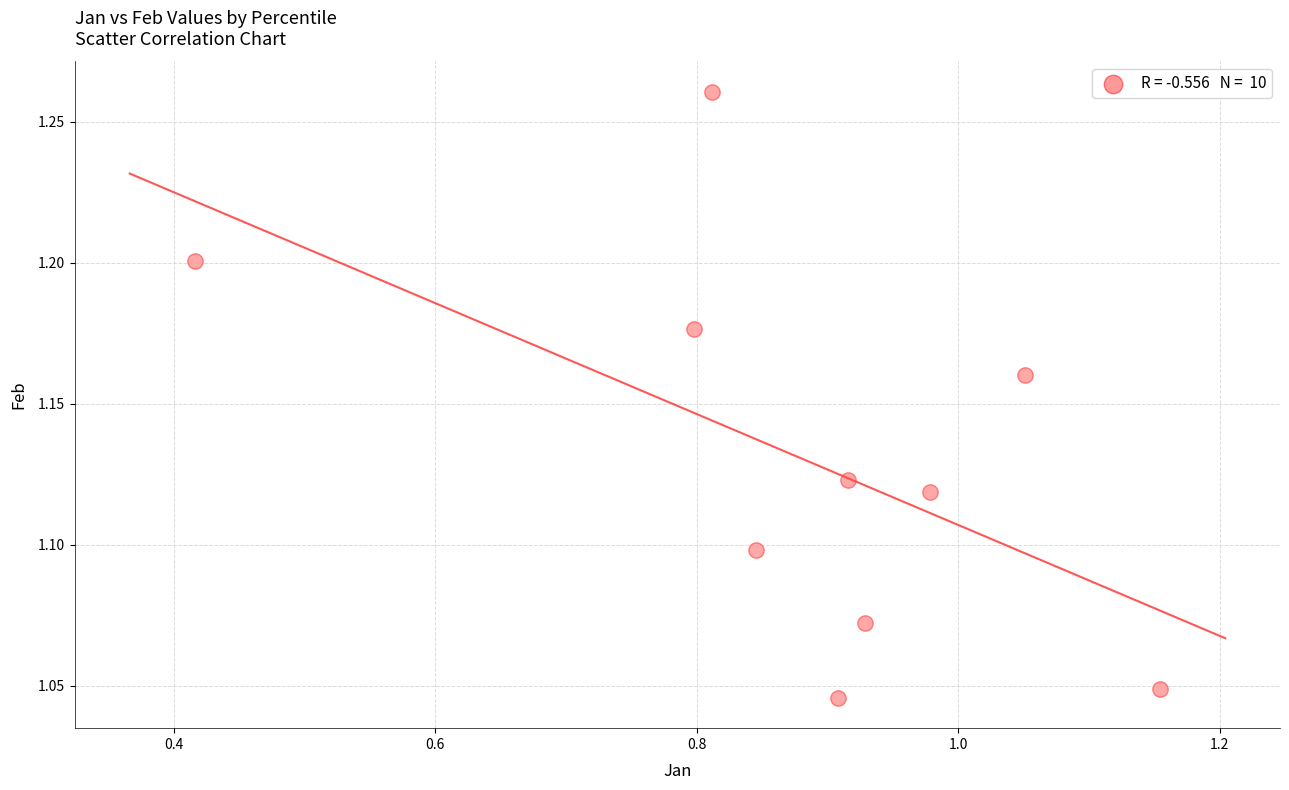

What is the average X value?

0.9